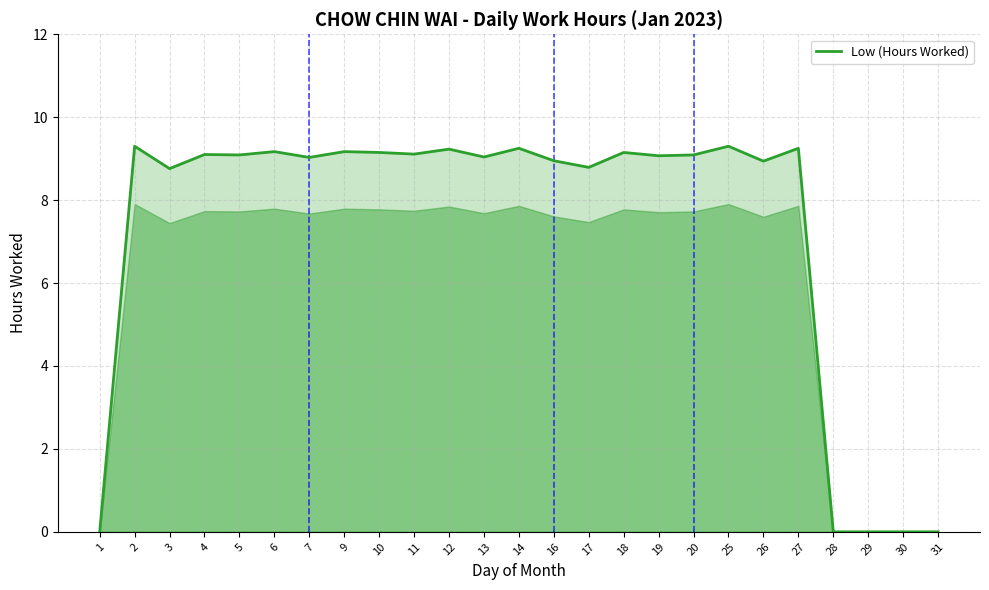

The chart shows a value of 8.8 at 17. True or false?

True